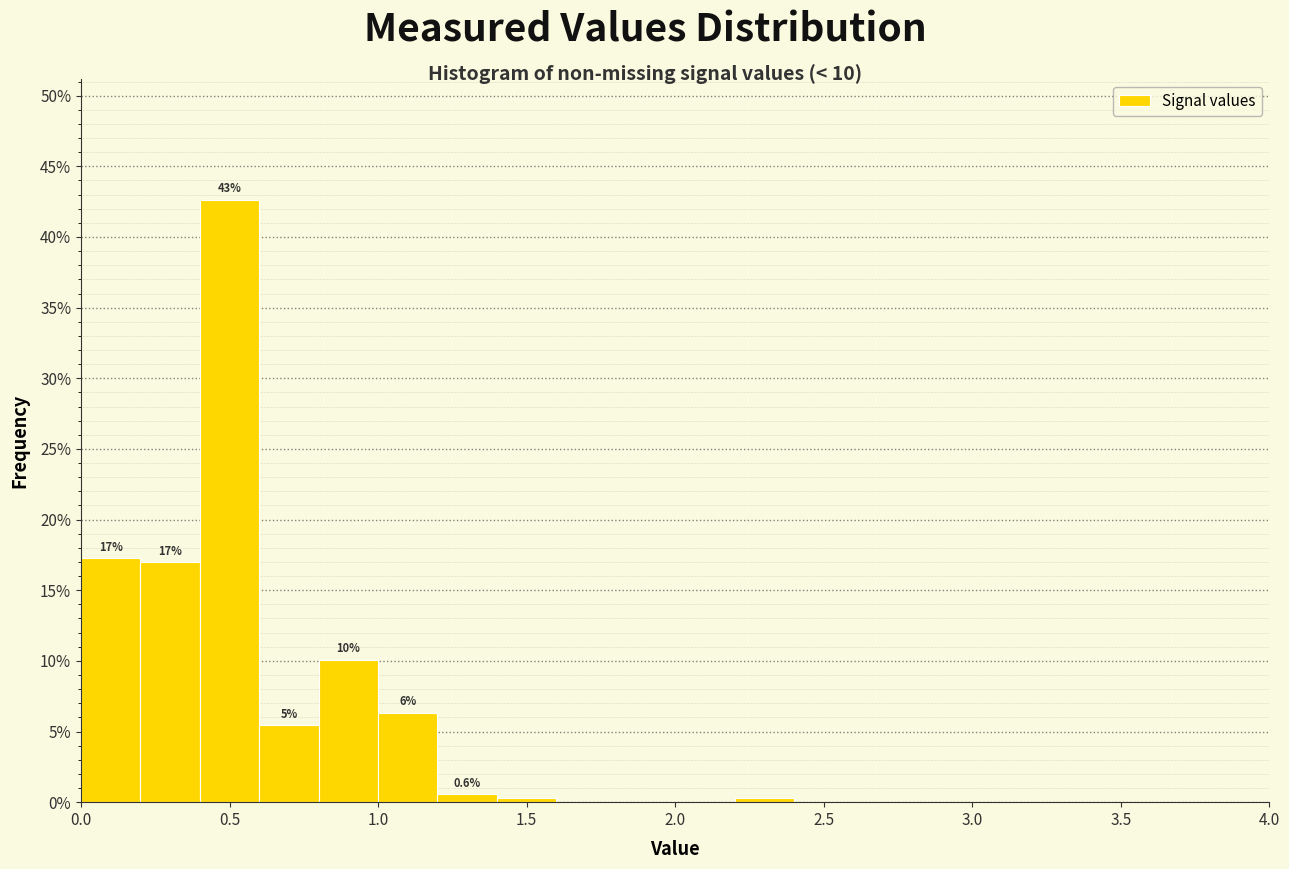

Which range on the x-axis has the tallest bar?

0.4 to 0.6